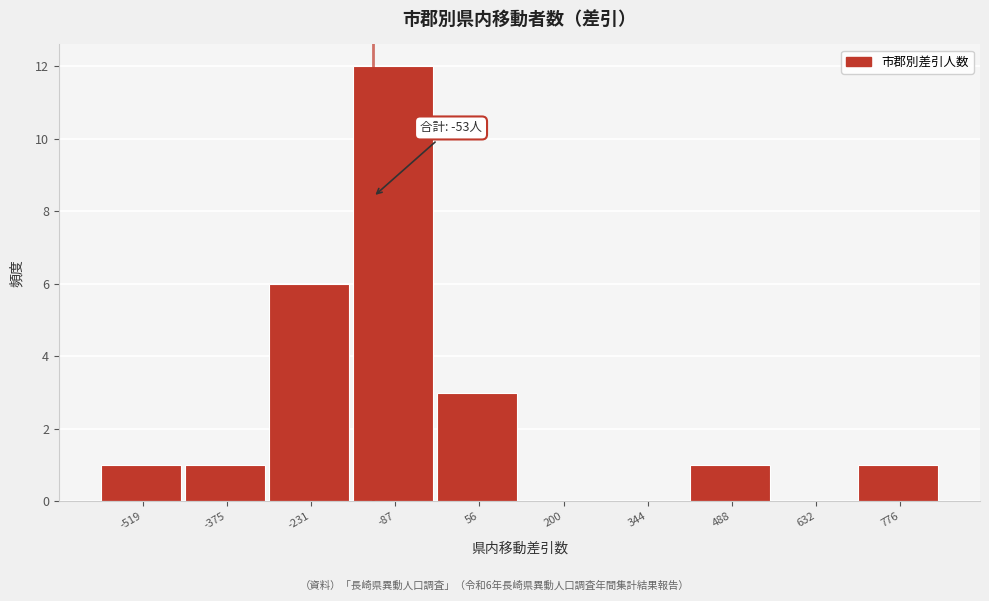

Reading right to left, list all the values displayed in this chart.

776=1	632=0	488=1	344=0	200=0	56=3	-87=12	-231=6	-375=1	-519=1